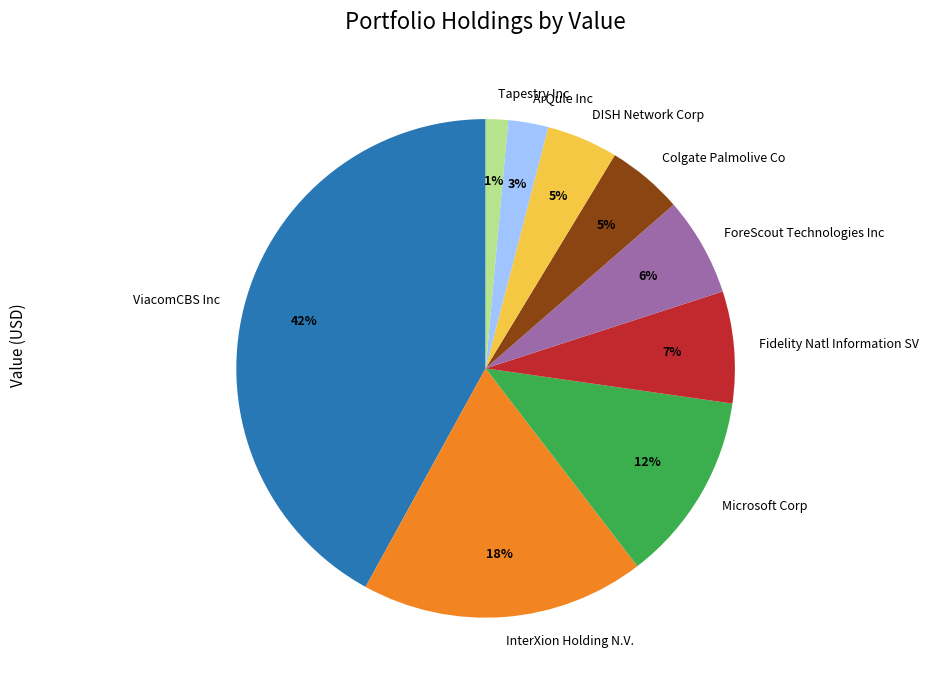

Do Microsoft Corp and ArQule Inc together represent more than half of the pie?

No